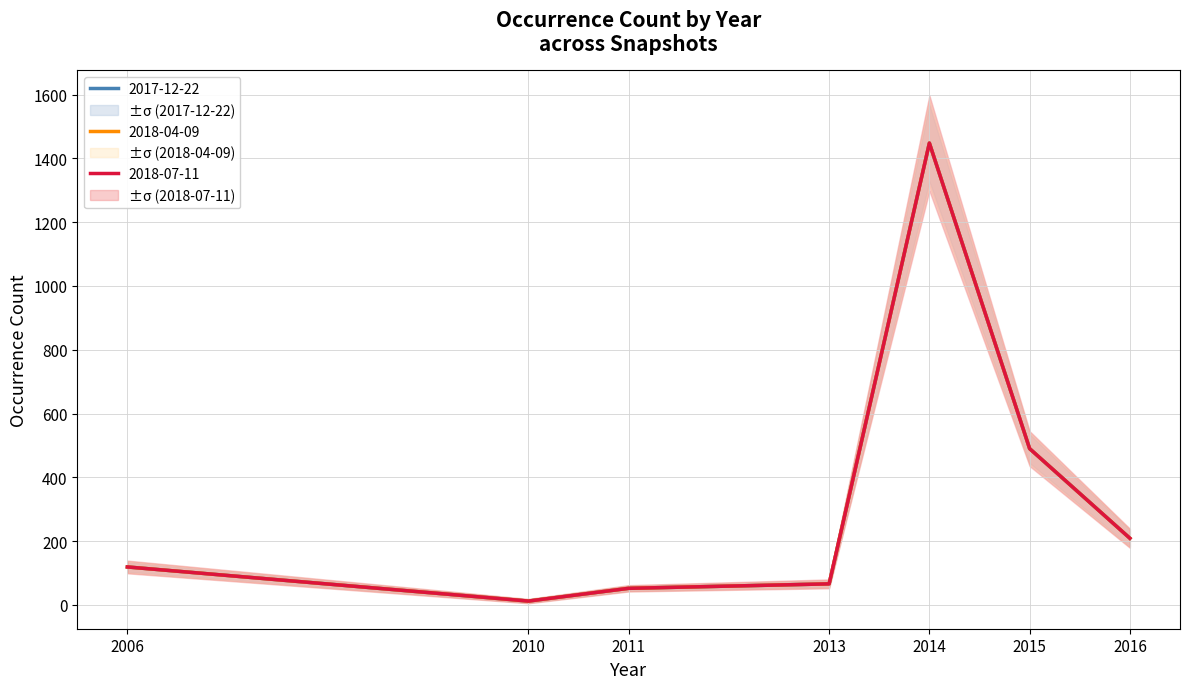

What is the value of the 2018-07-11 point at the 1st from the left?

119